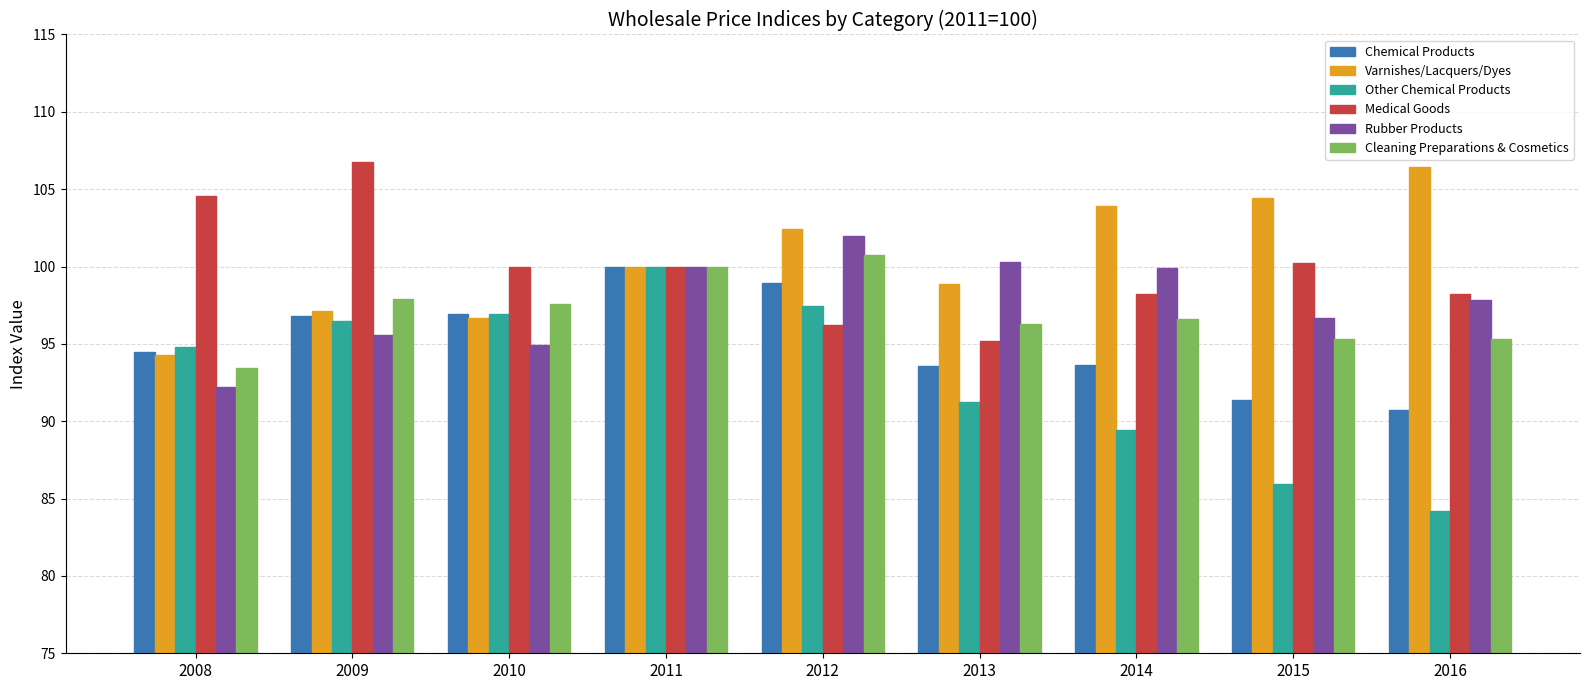

How many data points does each series have?

9